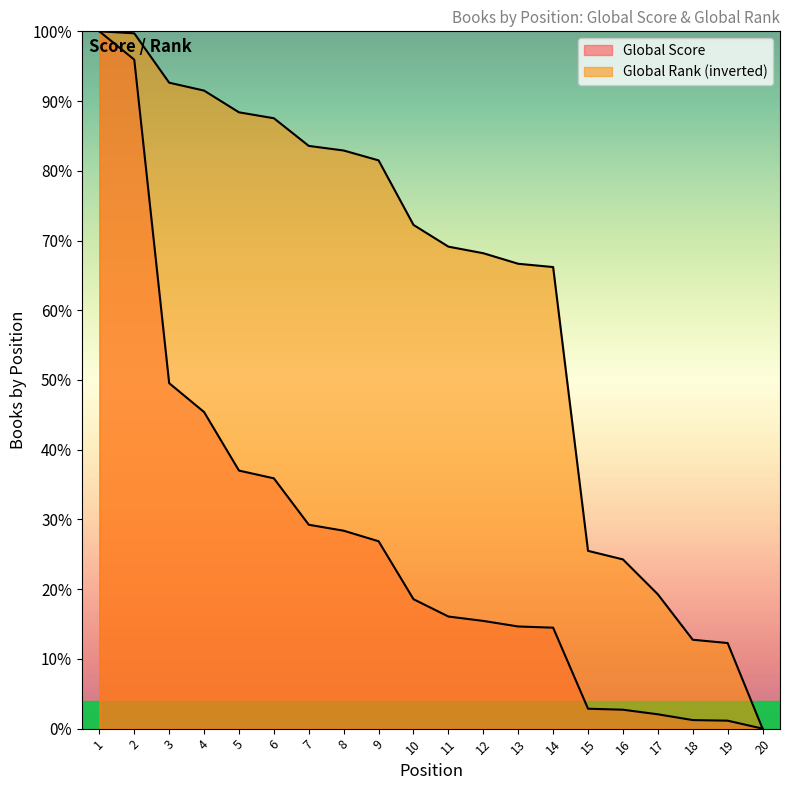

True or false: Global Score and Global Rank cross at least once.

False